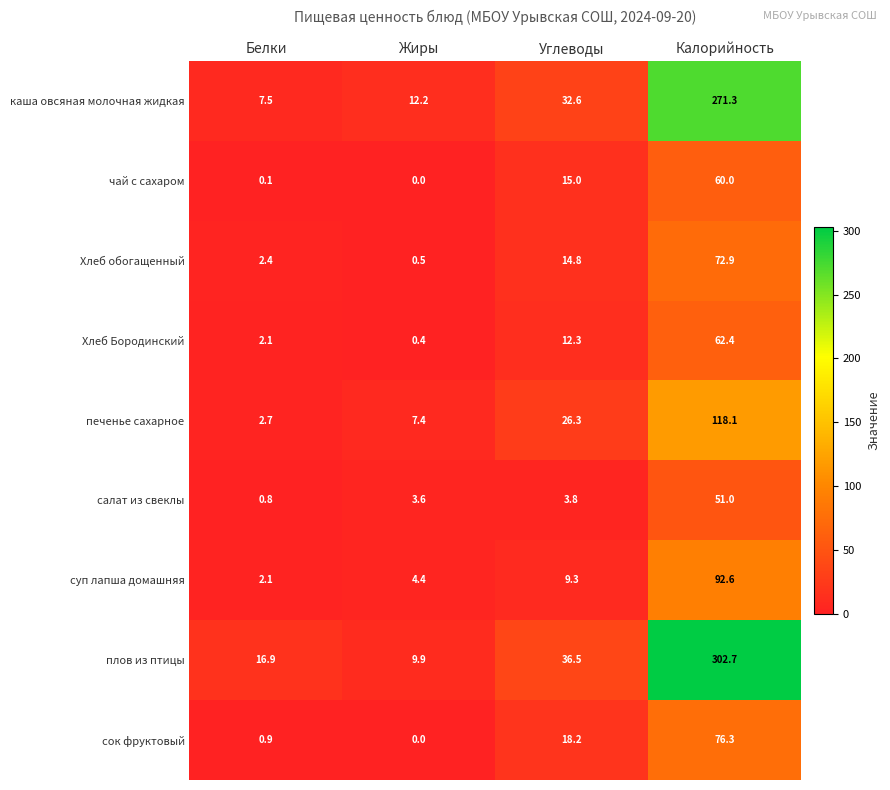

Rank the series at Калорийность from highest to lowest value.

плов из птицы, каша овсяная молочная жидкая, печенье сахарное, суп лапша домашняя, сок фруктовый, Хлеб обогащенный, Хлеб Бородинский, чай с сахаром, салат из свеклы